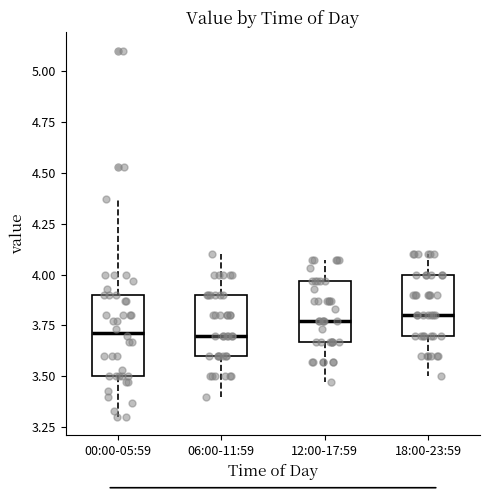

Reading left to right, transcribe this box plot: for each box, give where its median line is, the range the box spans, and where its two whiskers end, as read against the y-axis. The values are not printed on the chart, so give them approximately, as read against the axis.

00:00-05:59: median 3.70, box 3.50 to 3.90, whiskers 3.30 to 4.35
06:00-11:59: median 3.70, box 3.60 to 3.90, whiskers 3.40 to 4.10
12:00-17:59: median 3.75, box 3.65 to 3.95, whiskers 3.45 to 4.05
18:00-23:59: median 3.80, box 3.70 to 4.00, whiskers 3.50 to 4.10